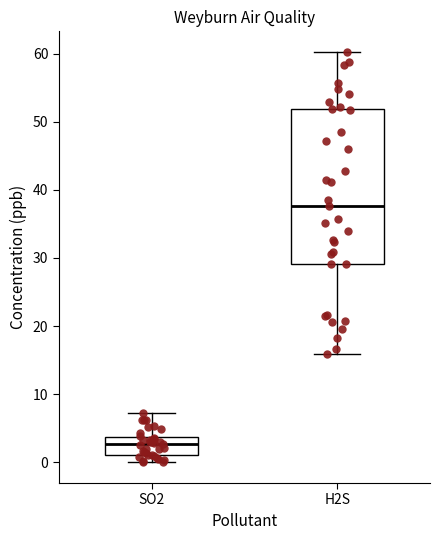

Where does the lower whisker of the box for H2S end on the y-axis? The values are not printed on the chart, so give them approximately, as read against the axis.

16